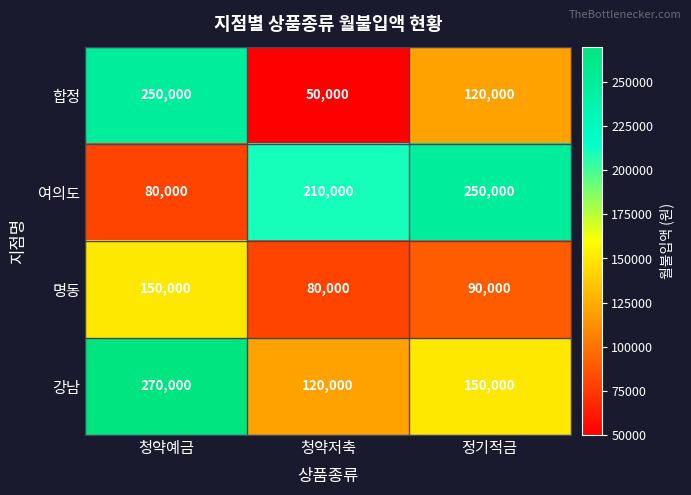

Which category has the highest value in the 합정 series?

청약예금